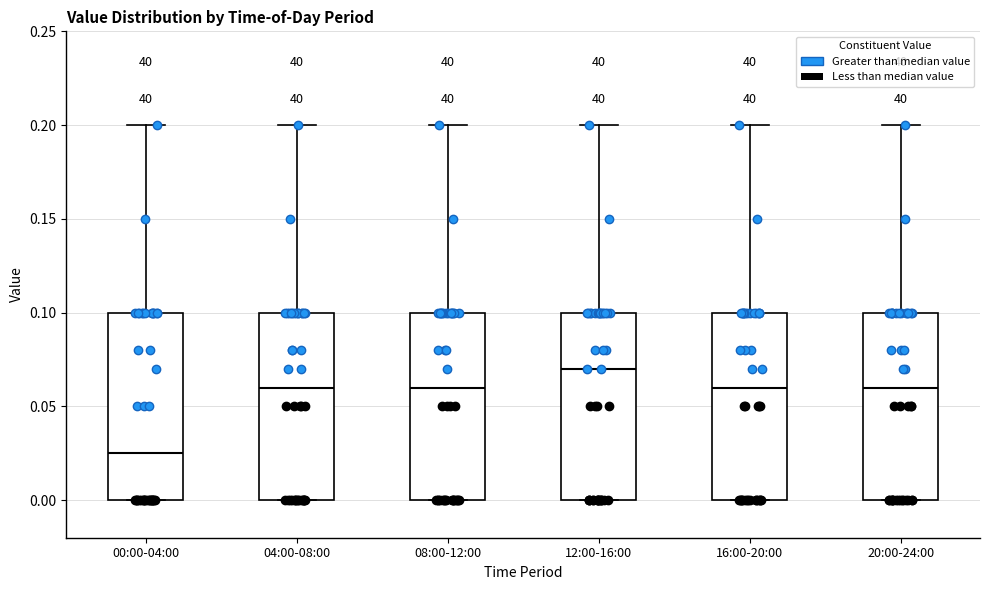

Which box has the lowest median line?

00:00-04:00